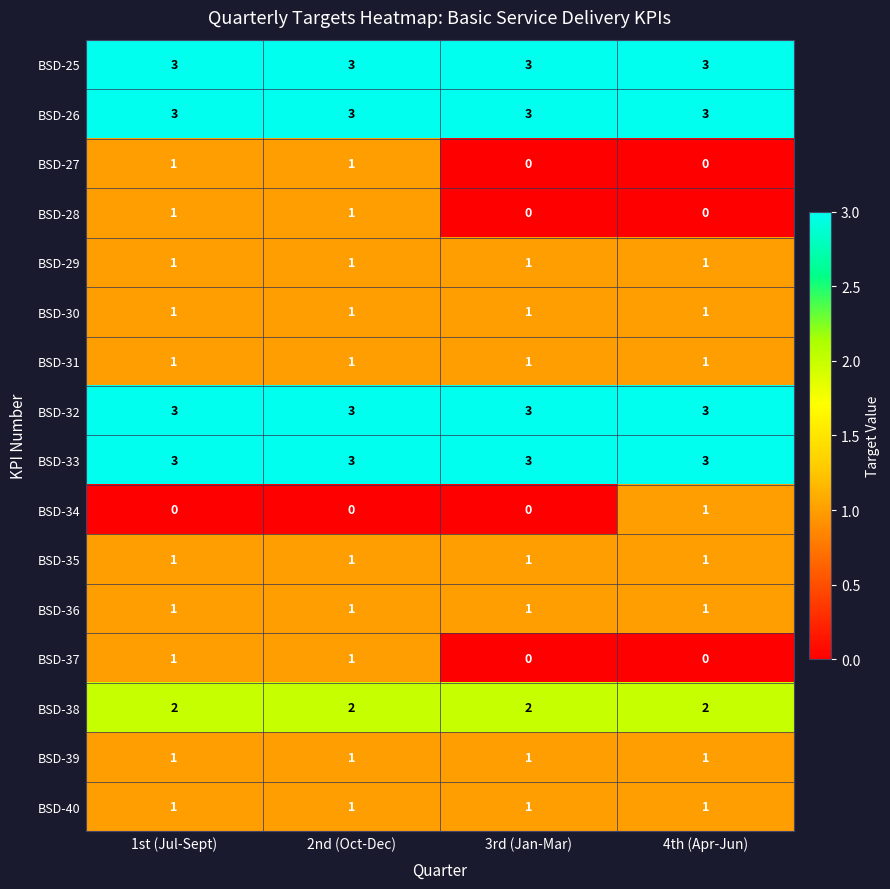

The value of BSD-36 at 2nd (Oct-Dec) is 1. True or false?

True